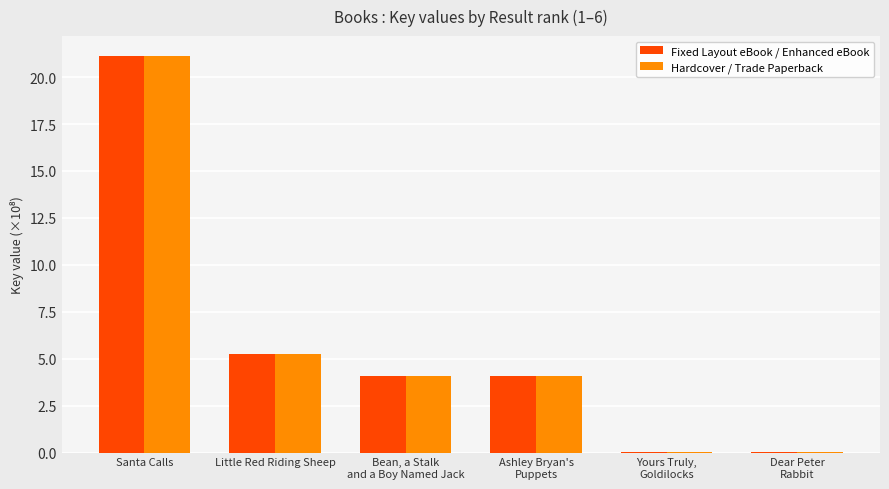

What is the sum of all Hardcover / Trade Paperback values?

34.6